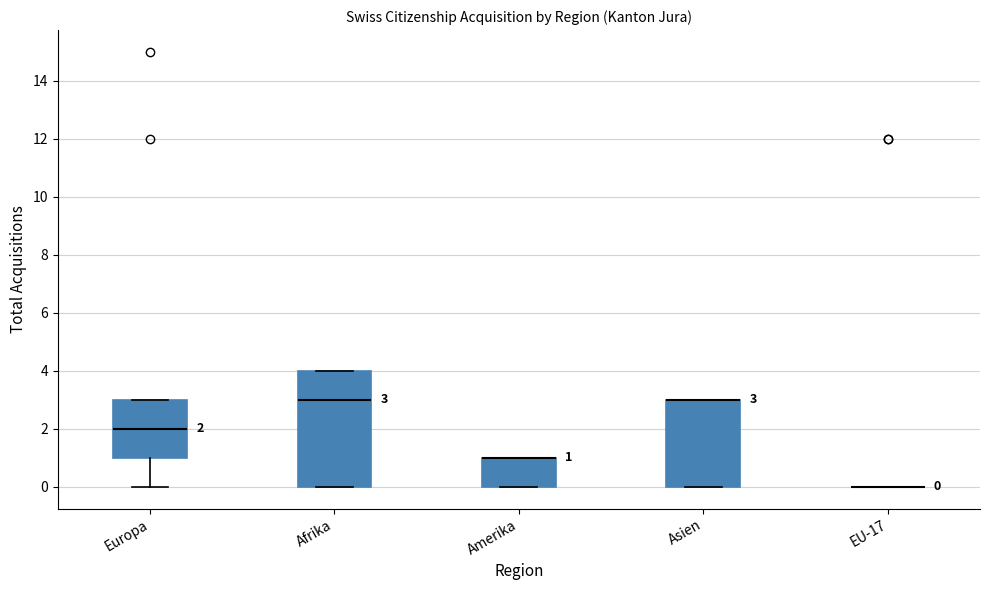

Comparing the boxes themselves (not the whiskers), which one is the tallest?

Afrika